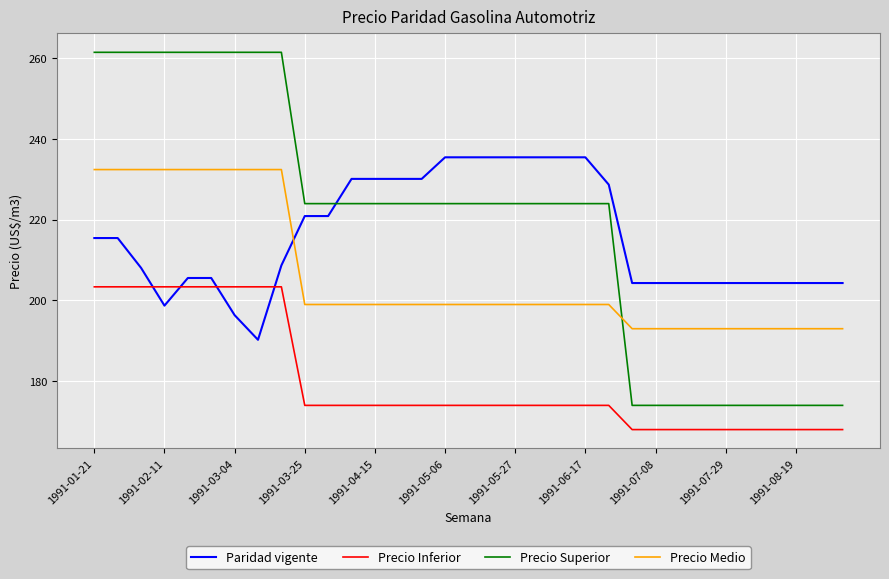

Which series ends up on top after the final intersection of Paridad vigente and Precio Superior?

Paridad vigente